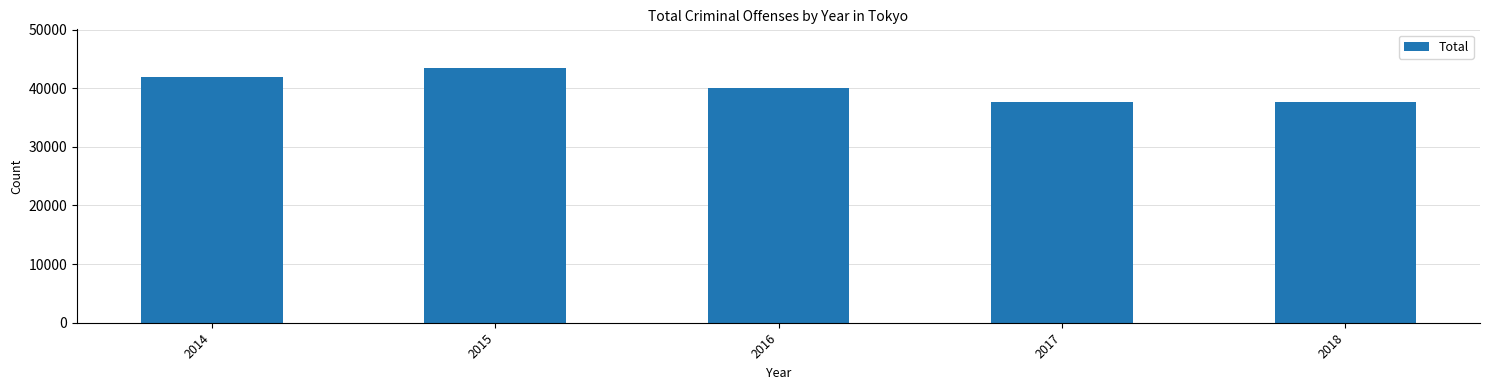

What is the average value?

40145